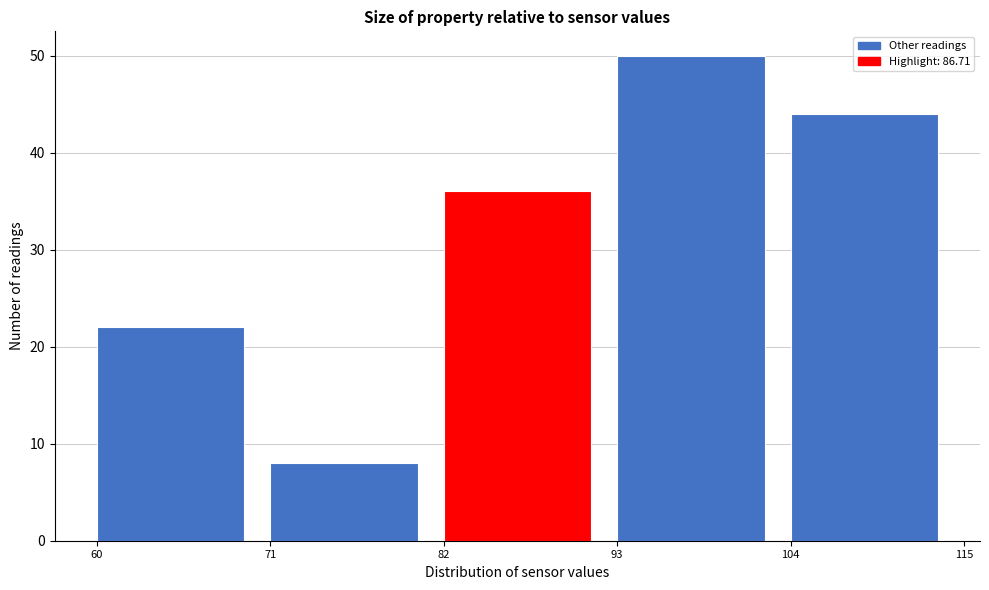

Reading left to right, list every bar in this chart as the range it spans on the x-axis followed by its height. The values are not printed on the chart, so give them approximately, as read against the axis.

60 to 71: 22
71 to 82: 8
82 to 93: 36
93 to 104: 50
104 to 115: 44